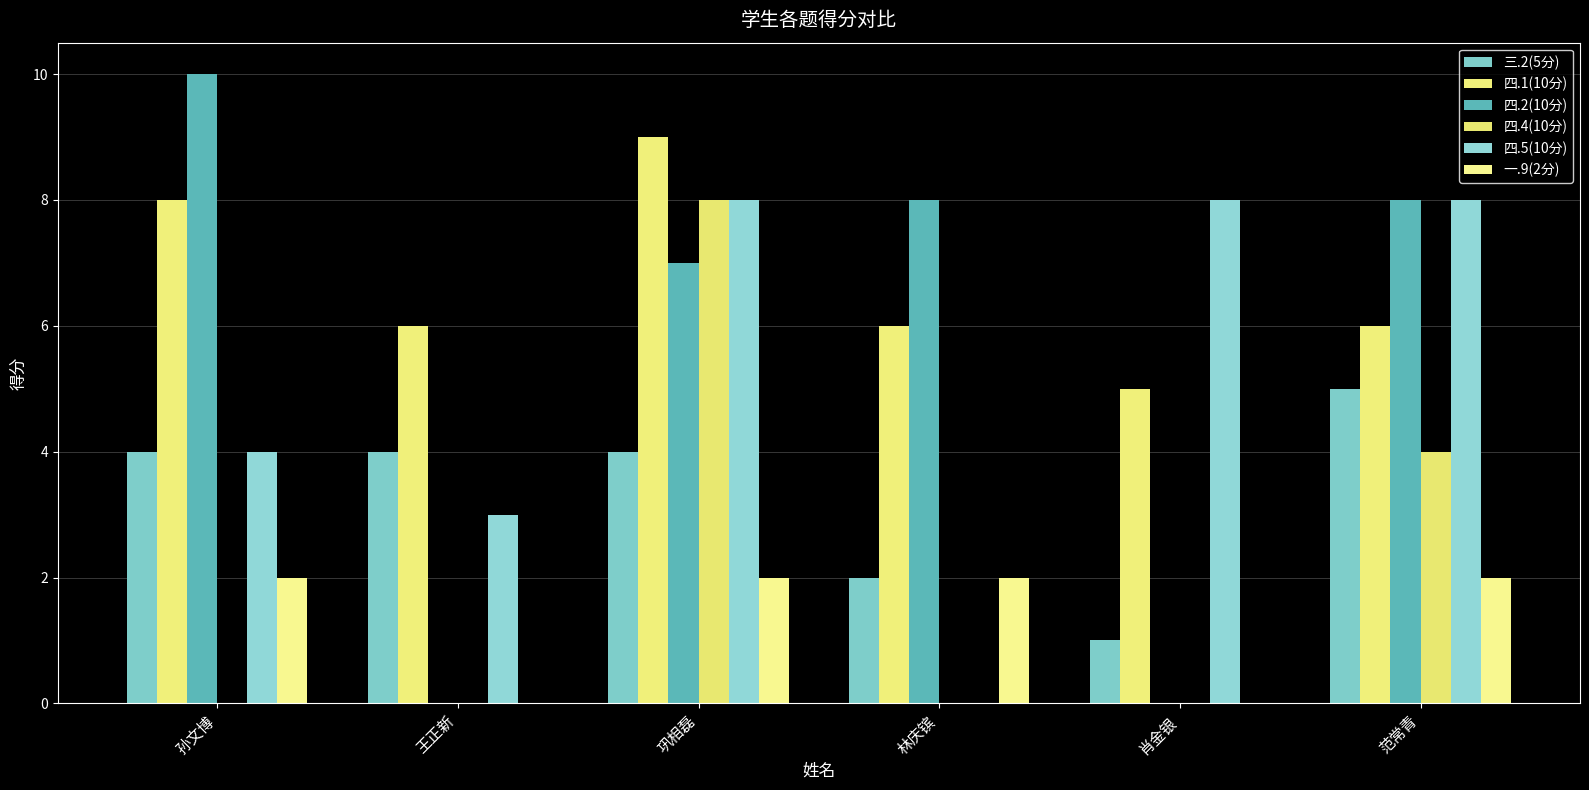

Does the chart contain stacked bars?

No